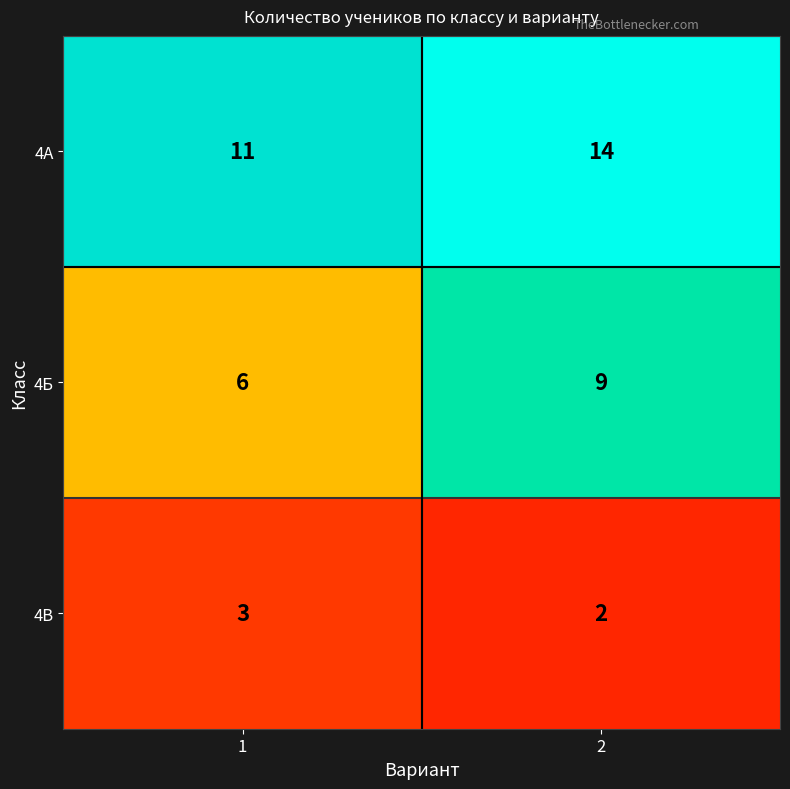

The 4Б series shows 6 at 1. True or false?

True